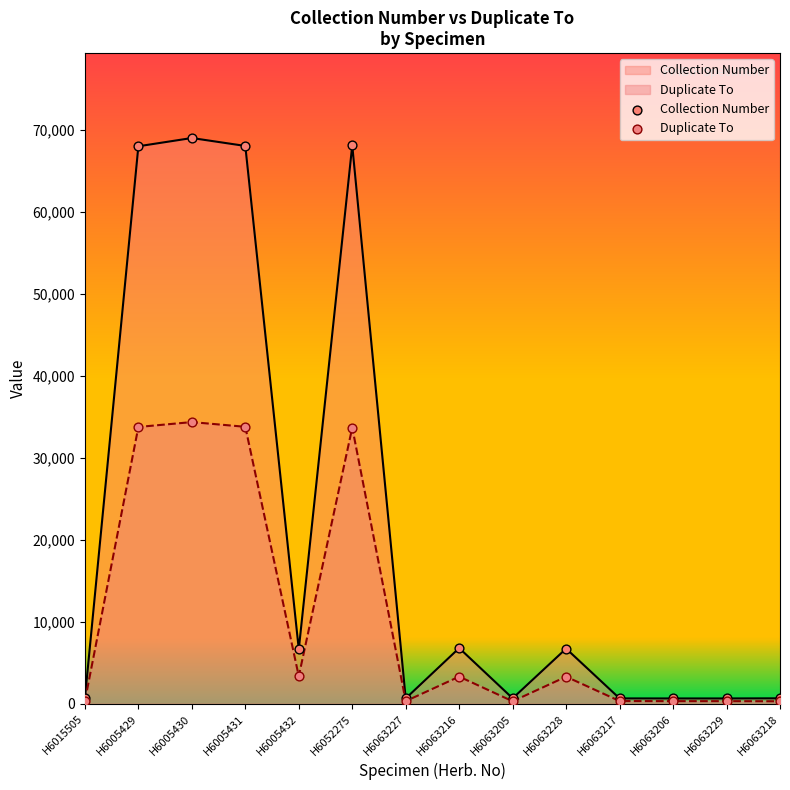

Which series contains the lowest Y value?

Duplicate To